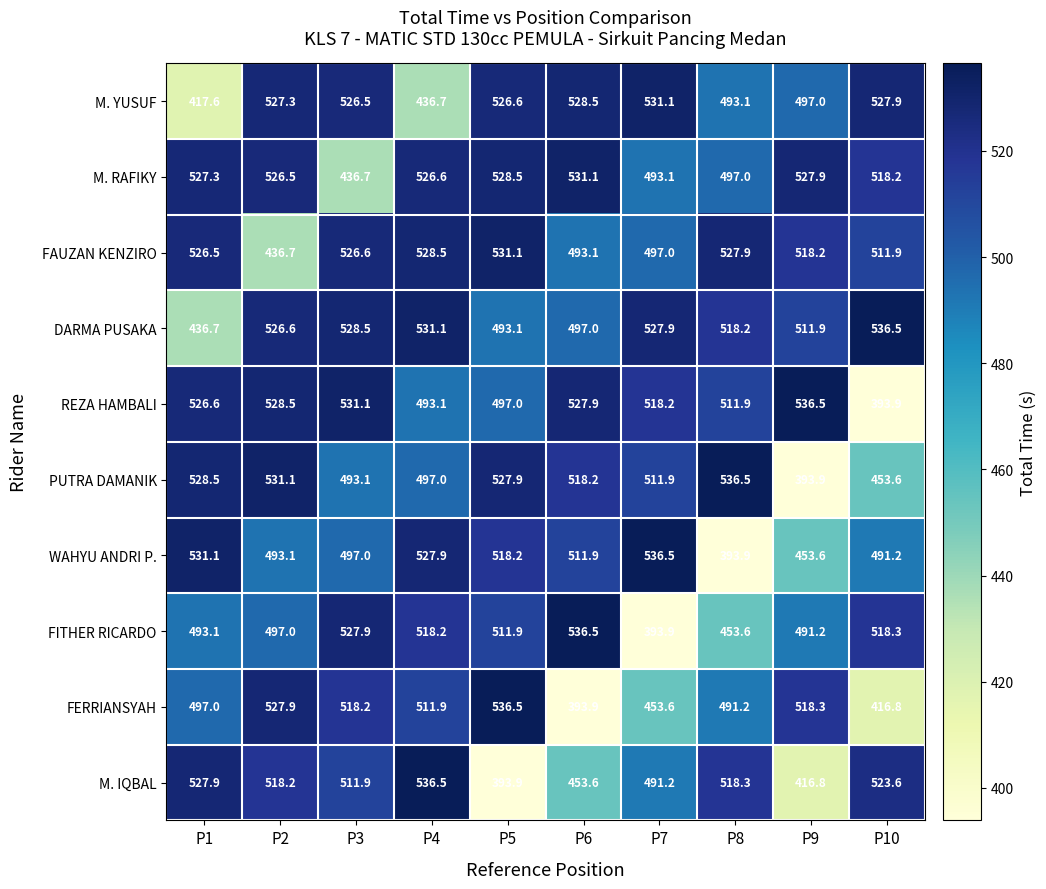

What is the greatest value displayed?

536.5